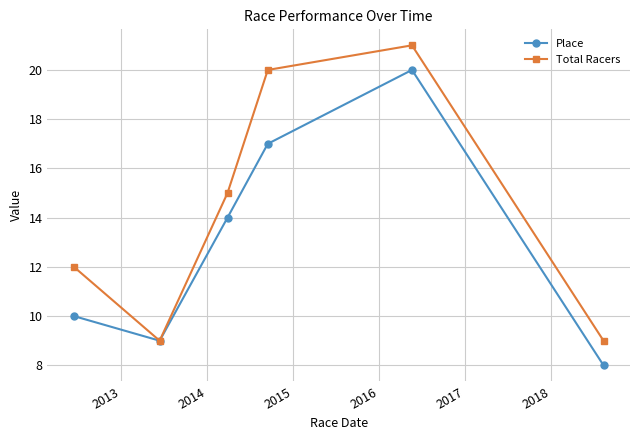

What is the minimum value shown in the chart?

8